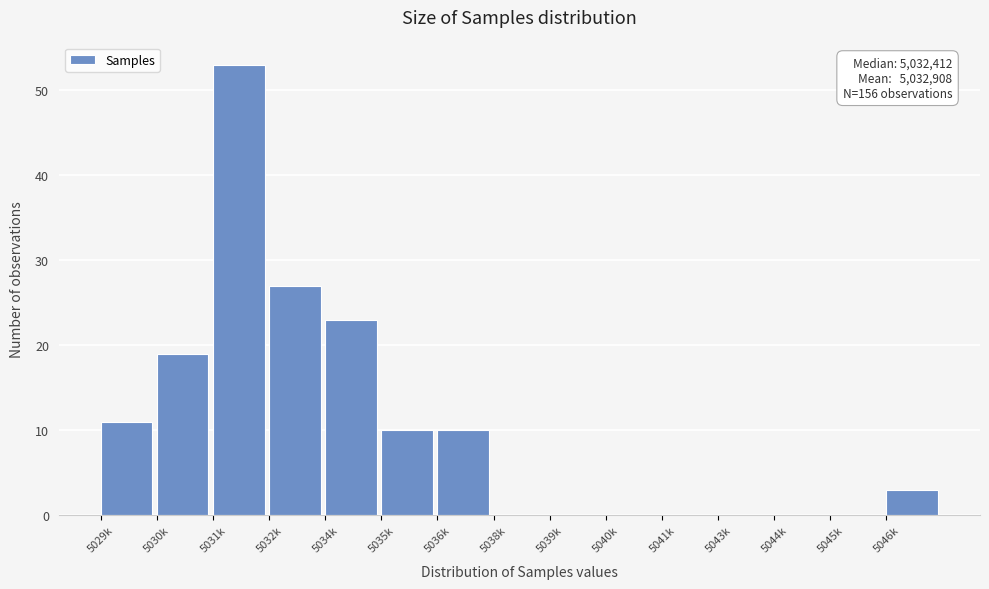

Reading left to right, extract all data points from this chart.

5029k=11	5030k=19	5031k=53	5032k=27	5034k=23	5035k=10	5036k=10	5038k=0	5039k=0	5040k=0	5041k=0	5043k=0	5044k=0	5045k=0	5046k=3